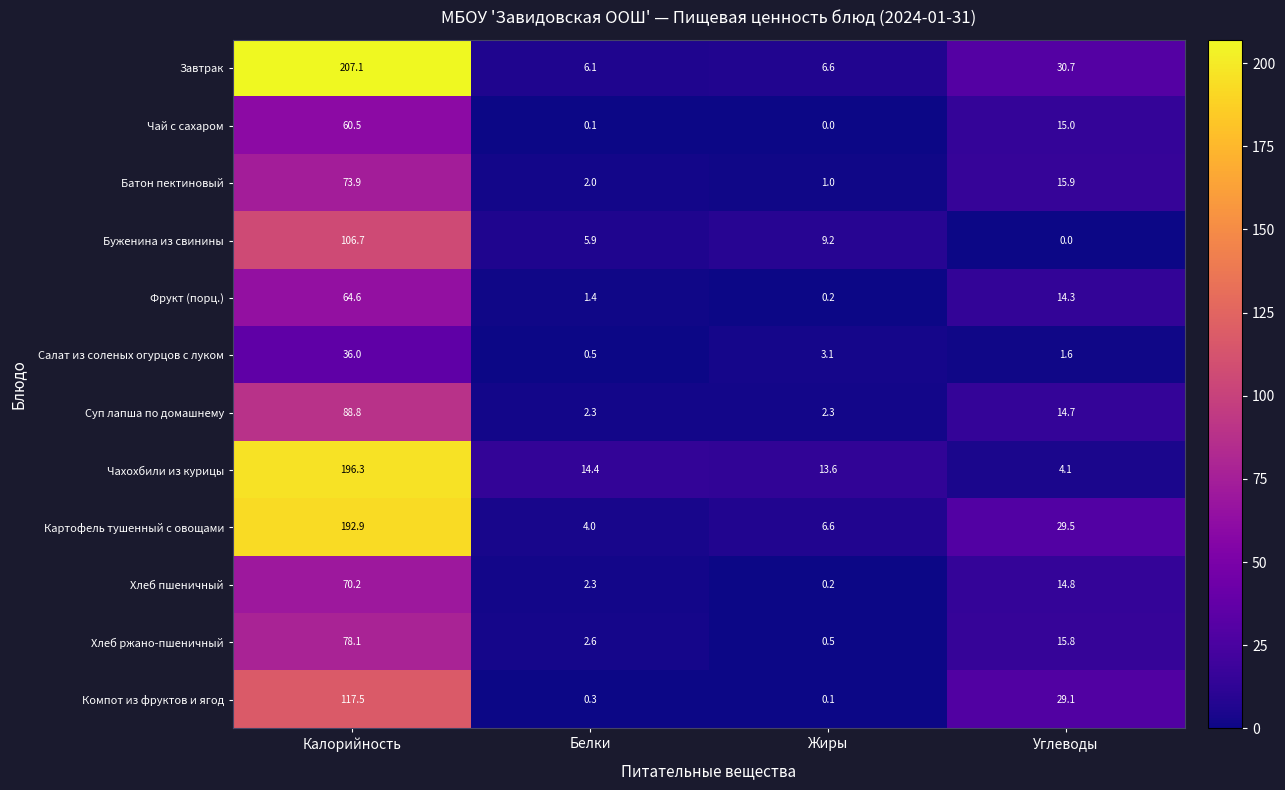

Is it true that Батон пектиновый equals 124.8 at Калорийность?

False